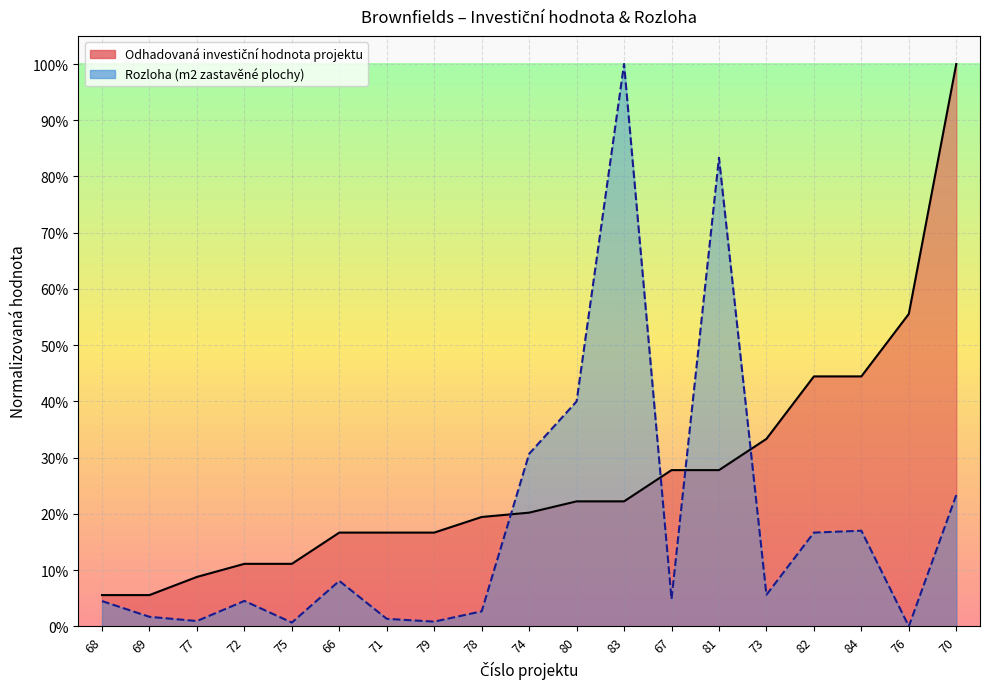

Reading left to right, what are all the values shown in this chart?

Odhadovaná investiční hodnota projektu: 68=0.1	69=0.1	77=0.1	72=0.1	75=0.1	66=0.2	71=0.2	79=0.2	78=0.2	74=0.2	80=0.2	83=0.2	67=0.3	81=0.3	73=0.3	82=0.4	84=0.4	76=0.6	70=1.0
Rozloha (m2 zastavěné plochy): 68=0.0	69=0.0	77=0.0	72=0.0	75=0.0	66=0.1	71=0.0	79=0.0	78=0.0	74=0.3	80=0.4	83=1.0	67=0.0	81=0.8	73=0.1	82=0.2	84=0.2	76=0.0	70=0.2